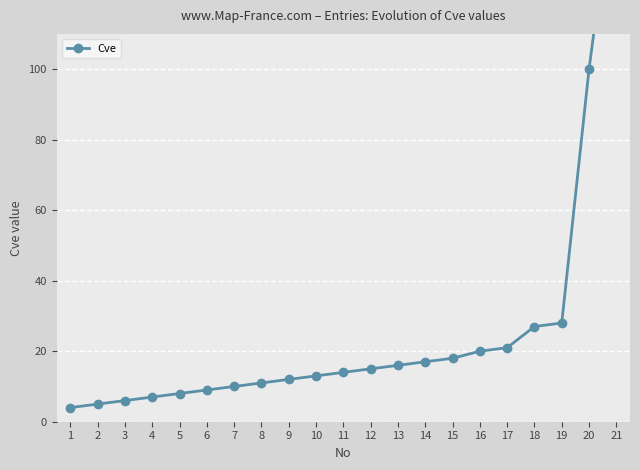

What is the difference between the values at 15 and 4?

11